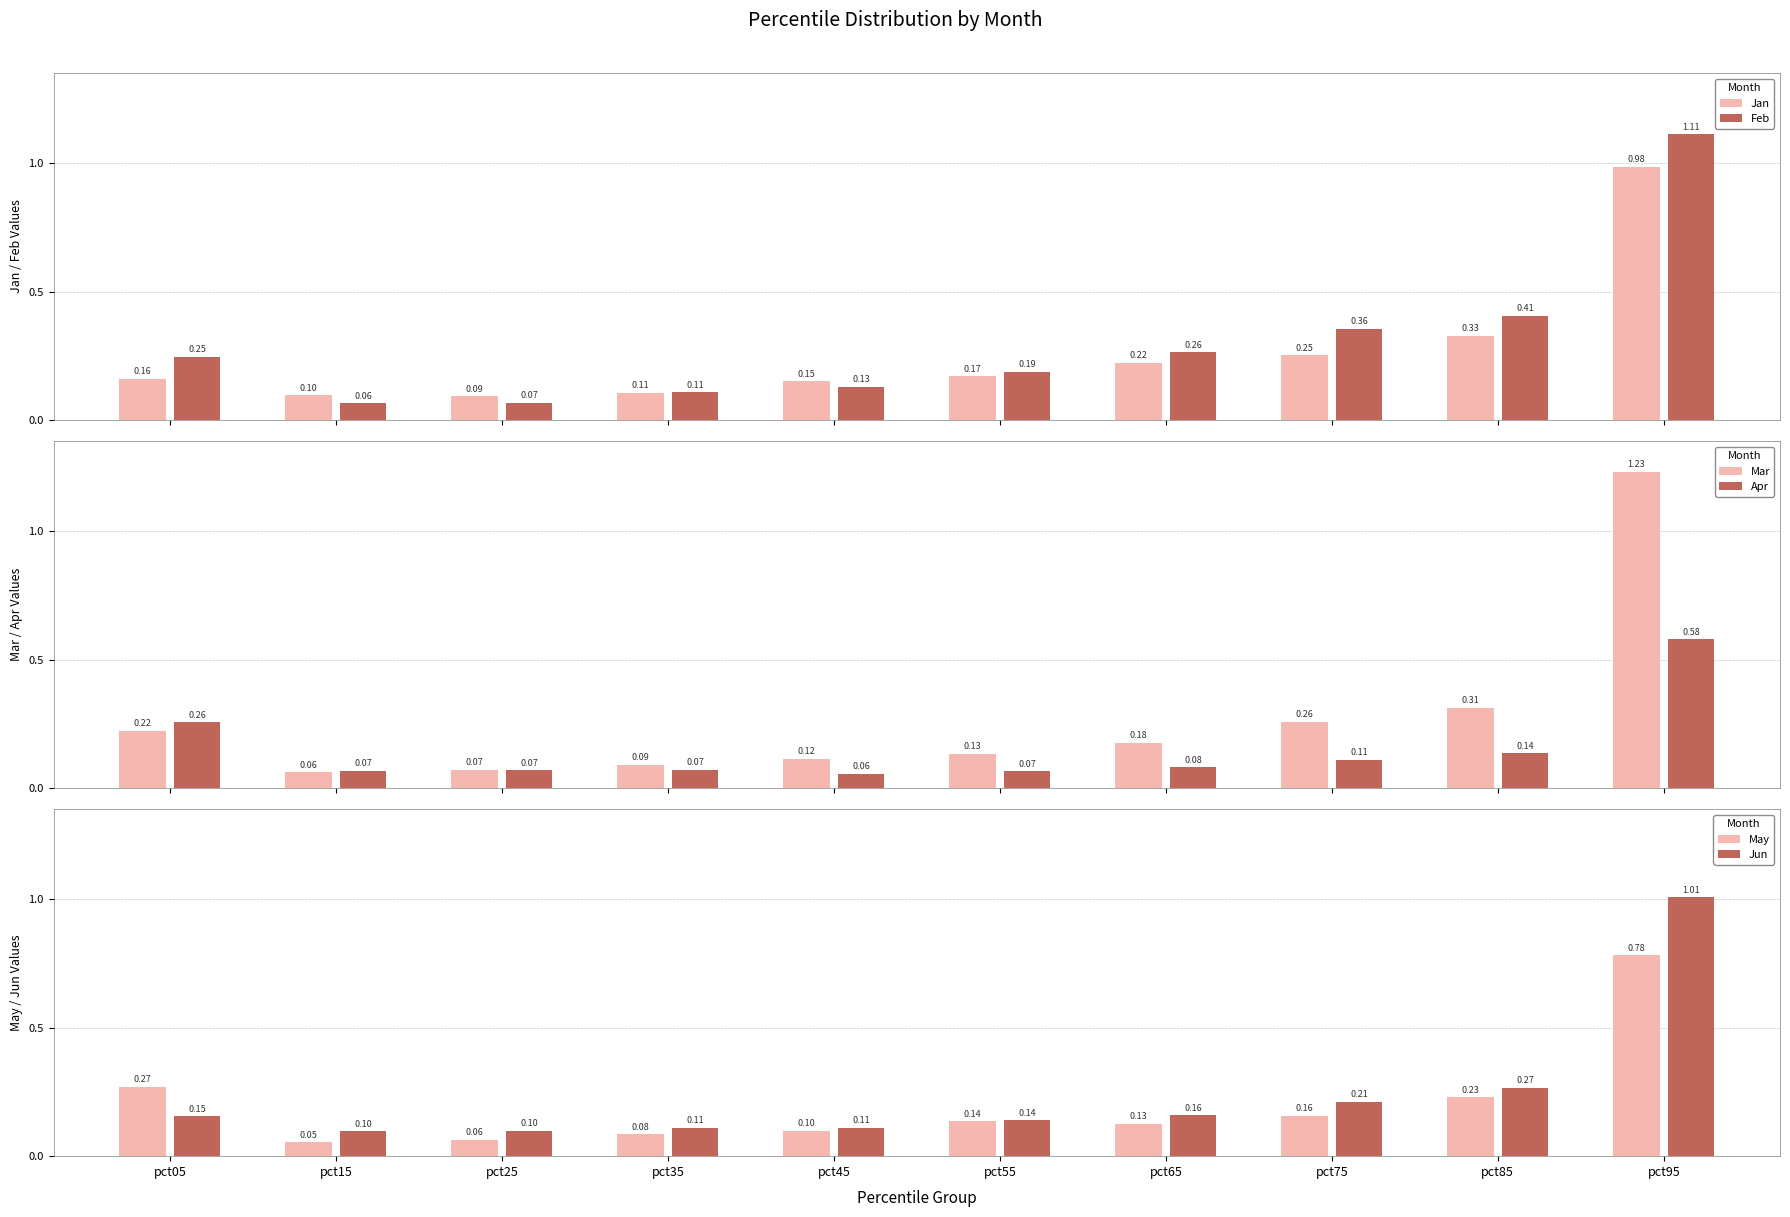

Which label corresponds to the smallest value in the chart?

pct15